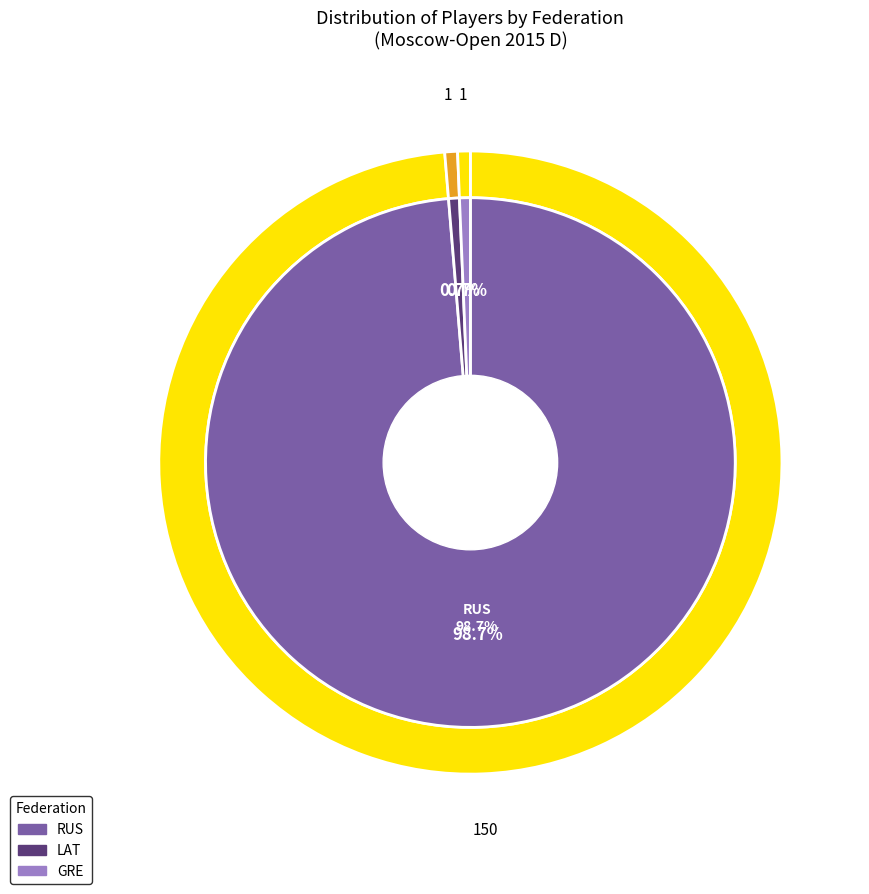

What percentage is NOT represented by GRE?

99.3%